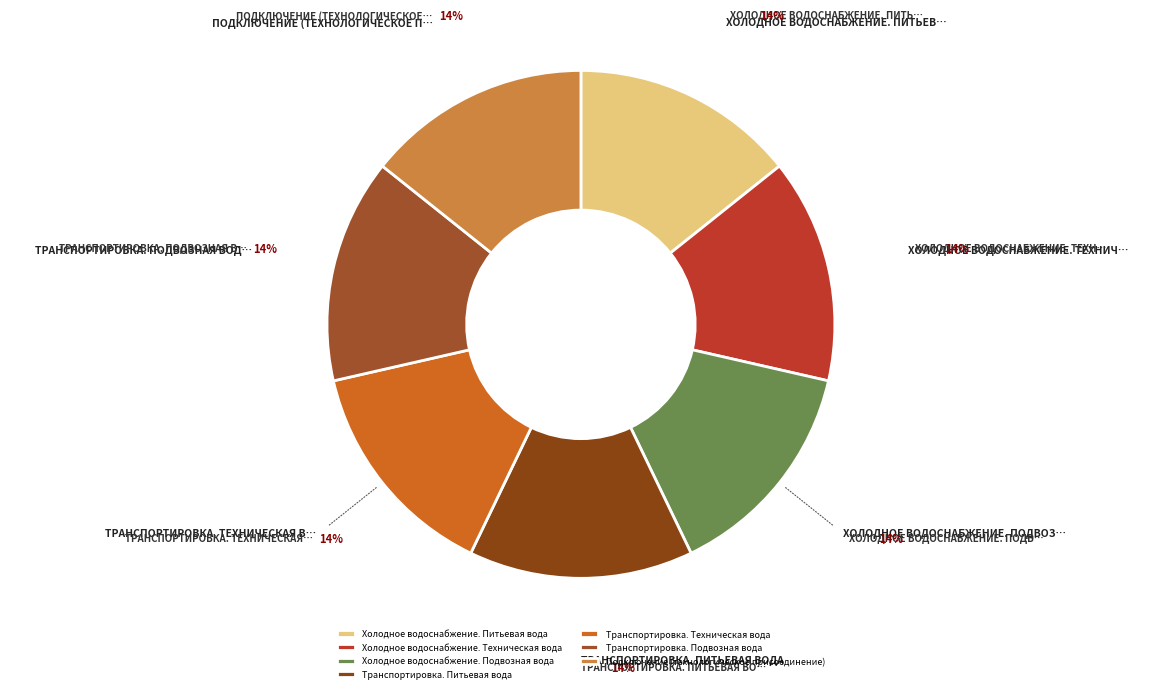

To the nearest percent, what is the combined percentage of Транспортировка. Техническая вода and Холодное водоснабжение. Подвозная вода?

29%